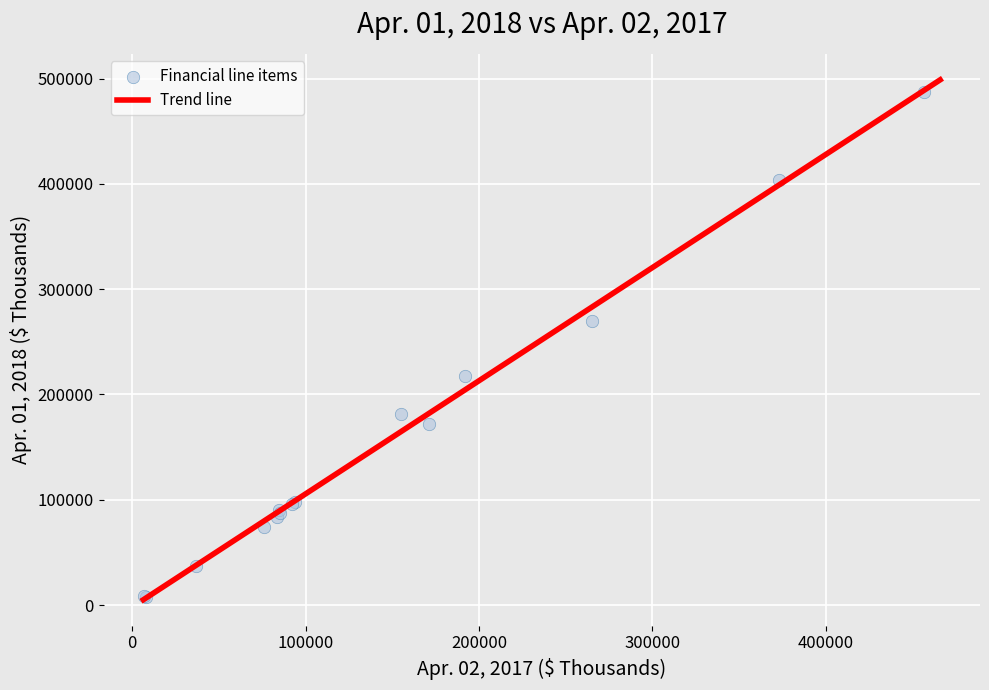

What Y value in the scatter plot is closest to 247582?

269832